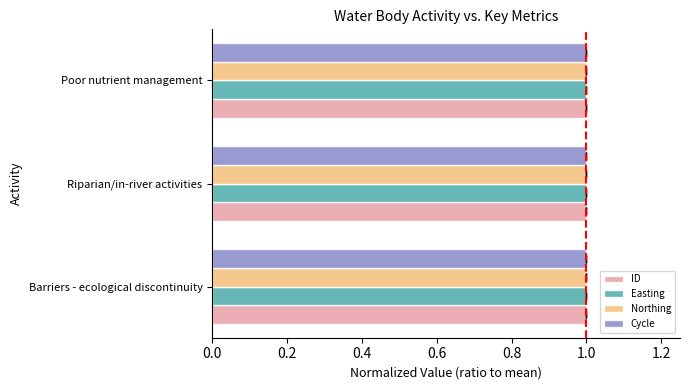

How many distinct data groups are displayed?

4